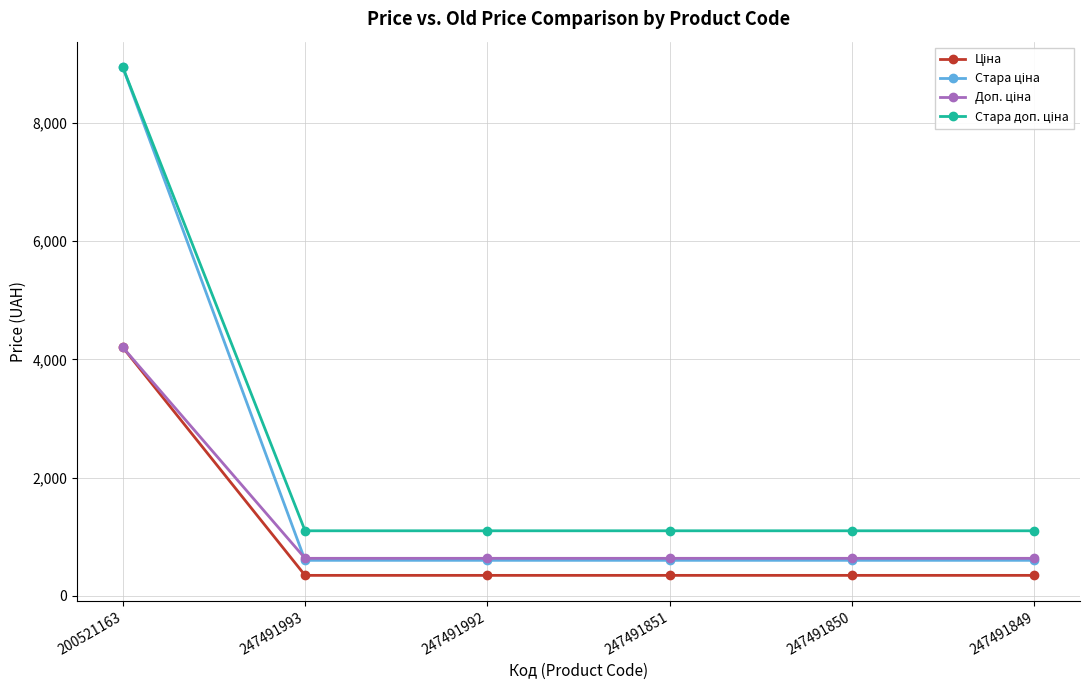

What is the label of the 6th point from the left?

247491849